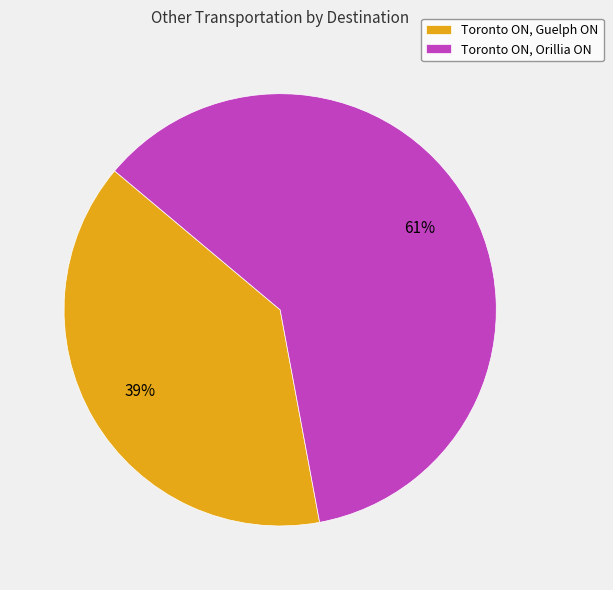

How many segments does this pie chart have?

2